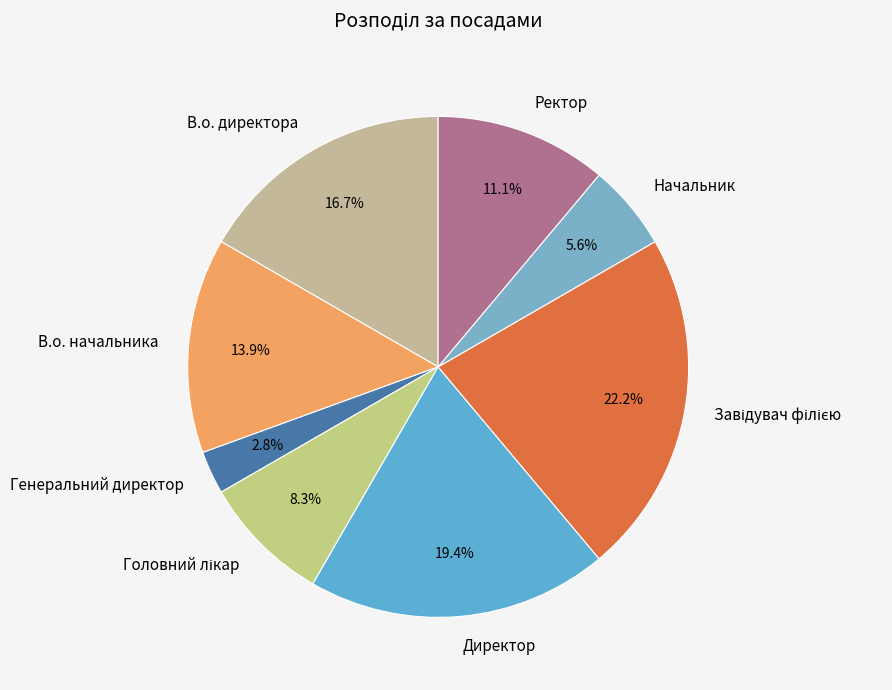

Between В.о. директора and Ректор, which is larger?

В.о. директора